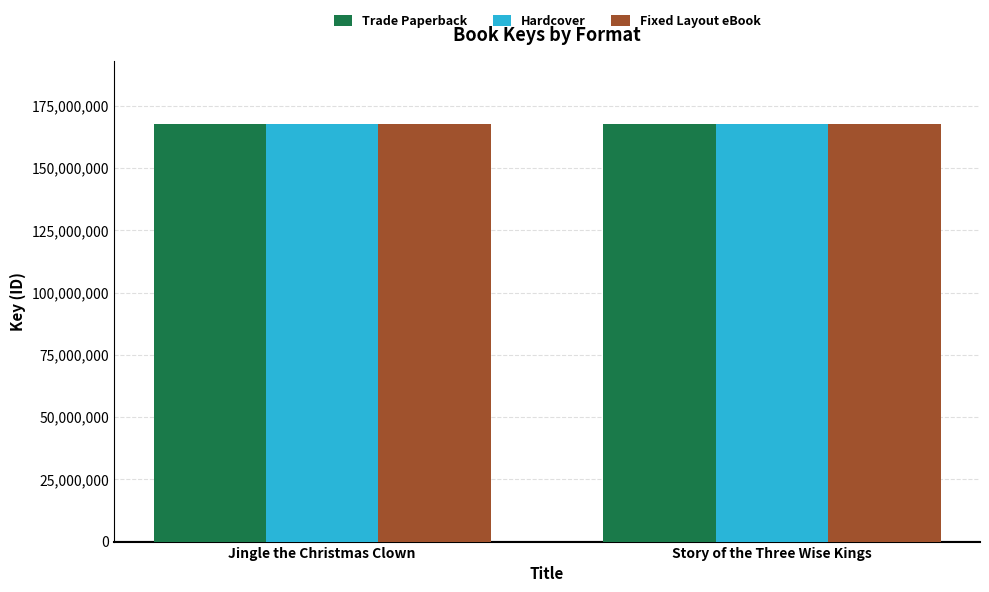

List the labels in order of Hardcover value, smallest first.

Story of the Three Wise Kings, Jingle the Christmas Clown